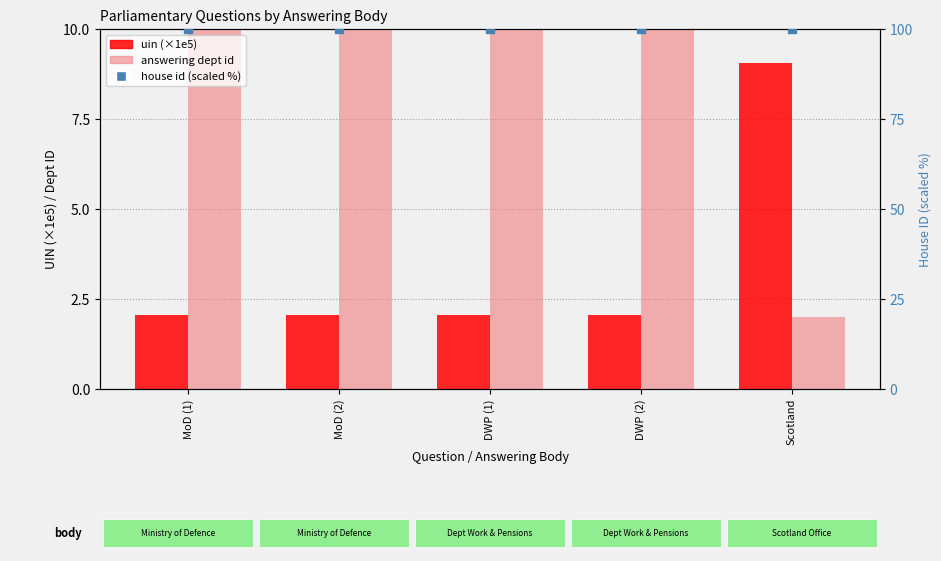

Which series has the largest Y range (max minus min)?

answering dept id